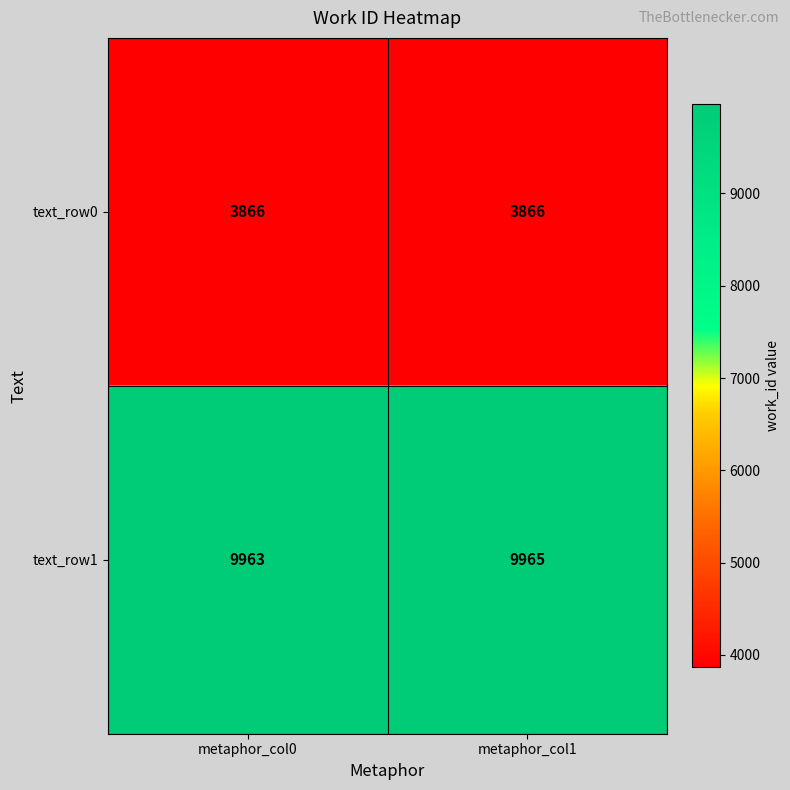

Is it true that text_row1 equals 9965 at metaphor_col1?

True